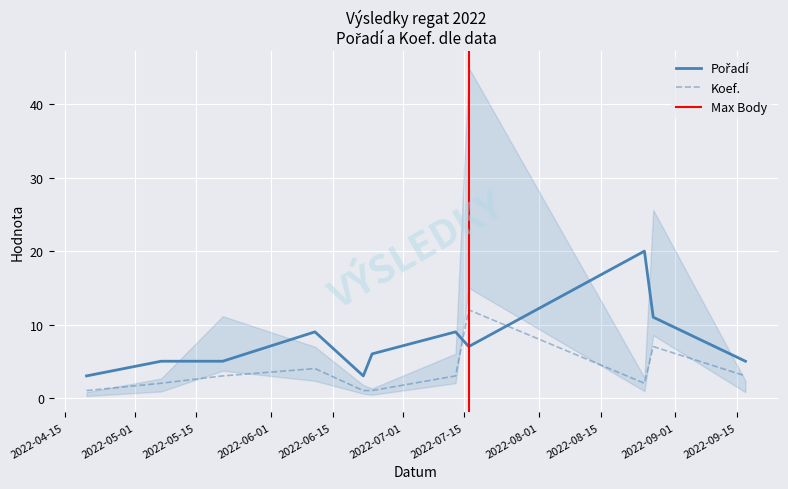

Rank the categories by Pořadí value from highest to lowest.

2022-08-25, 2022-08-27, 2022-06-11, 2022-07-13, 2022-07-16, 2022-06-24, 2022-05-07, 2022-05-21, 2022-09-17, 2022-04-20, 2022-06-22